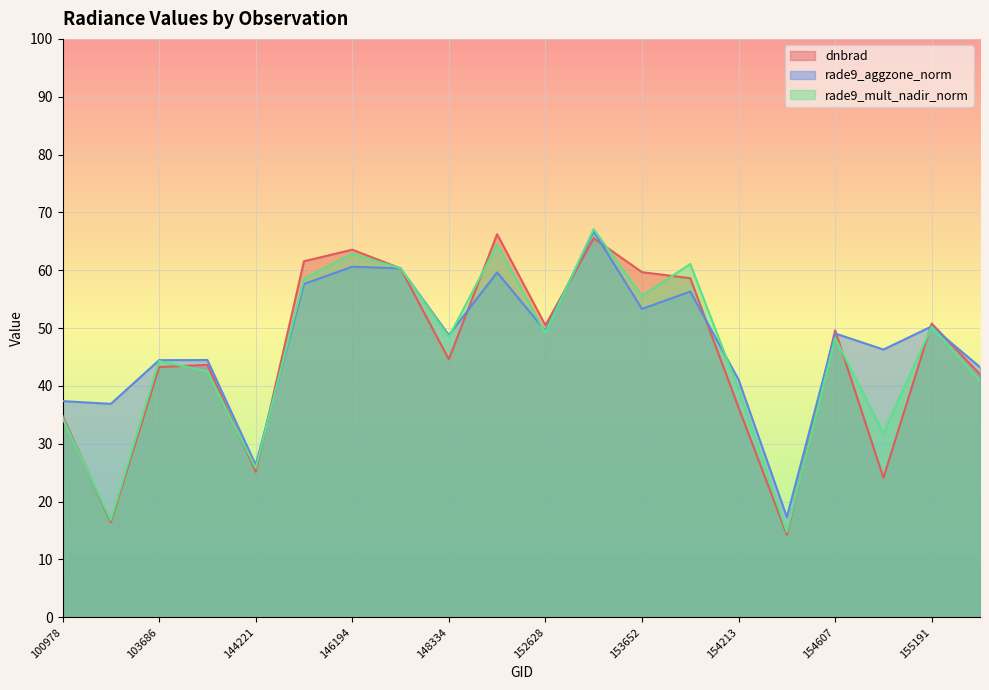

Rank the categories by dnbrad value from highest to lowest.

148741, 153371, 146194, 144418, 146385, 153652, 154022, 155191, 152628, 154607, 148334, 143430, 103686, 155557, 154213, 100978, 144221, 154819, 103448, 154406